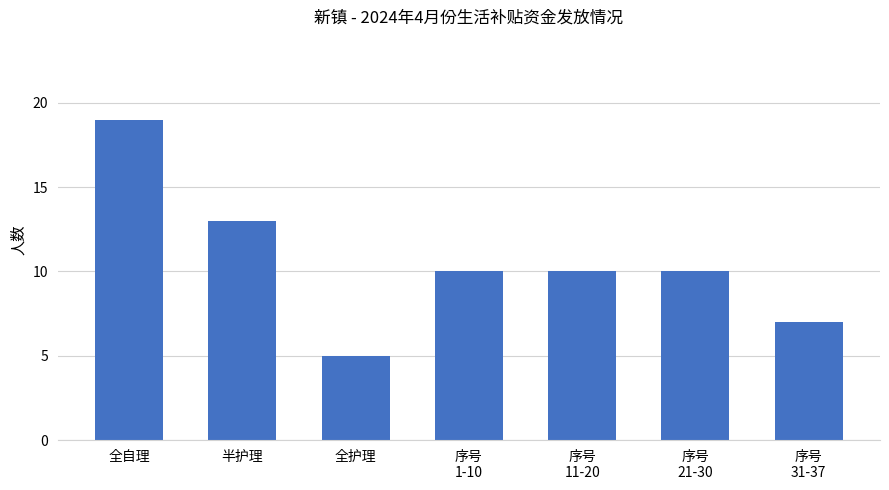

Count the values in the range 7 to 13.

5